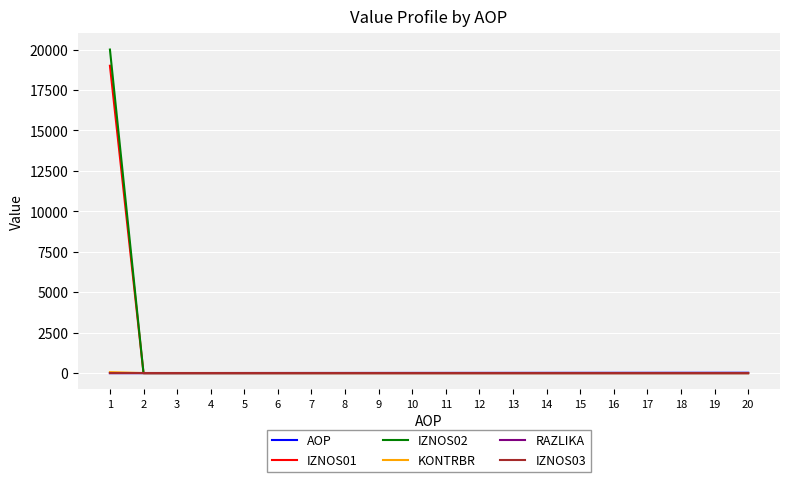

What value does the AOP series have at 16?

16.0